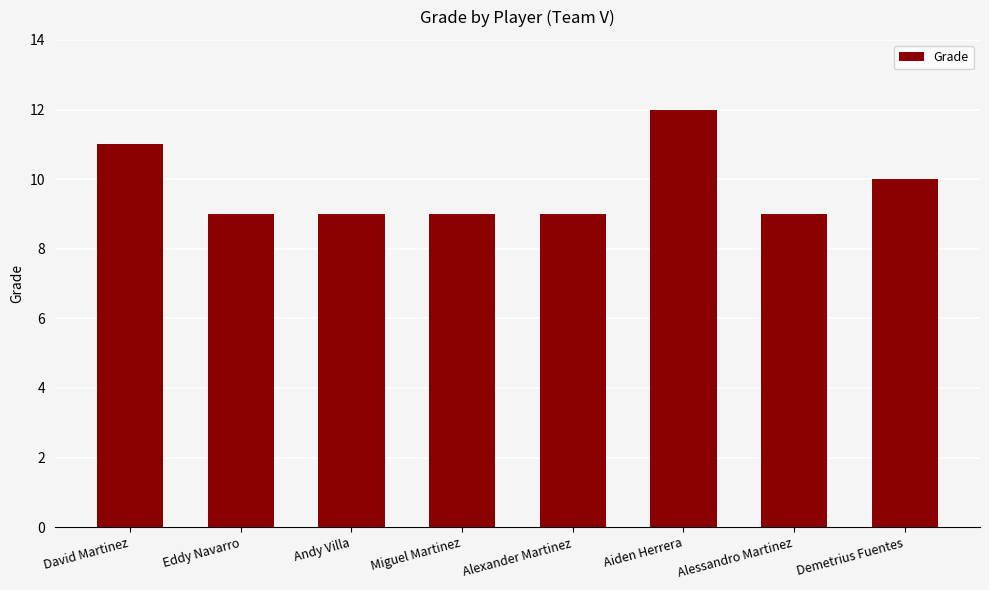

Reading left to right, transcribe all the data shown in this chart.

David Martinez=11	Eddy Navarro=9	Andy Villa=9	Miguel Martinez=9	Alexander Martinez=9	Aiden Herrera=12	Alessandro Martinez=9	Demetrius Fuentes=10